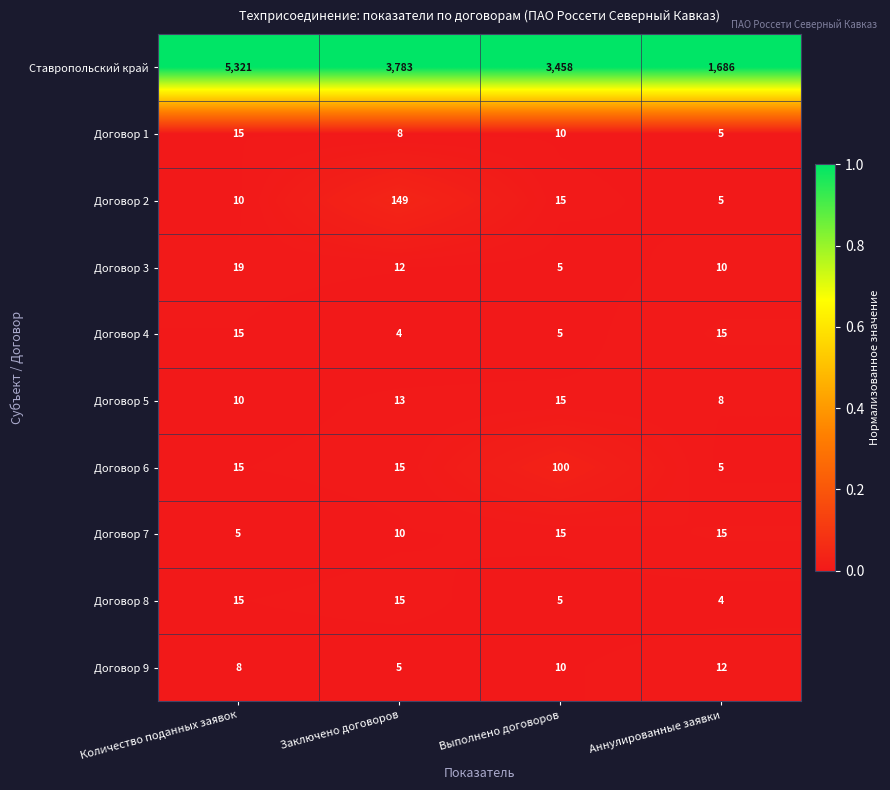

List the labels in order of Договор 5 value, smallest first.

Аннулированные заявки, Количество поданных заявок, Заключено договоров, Выполнено договоров